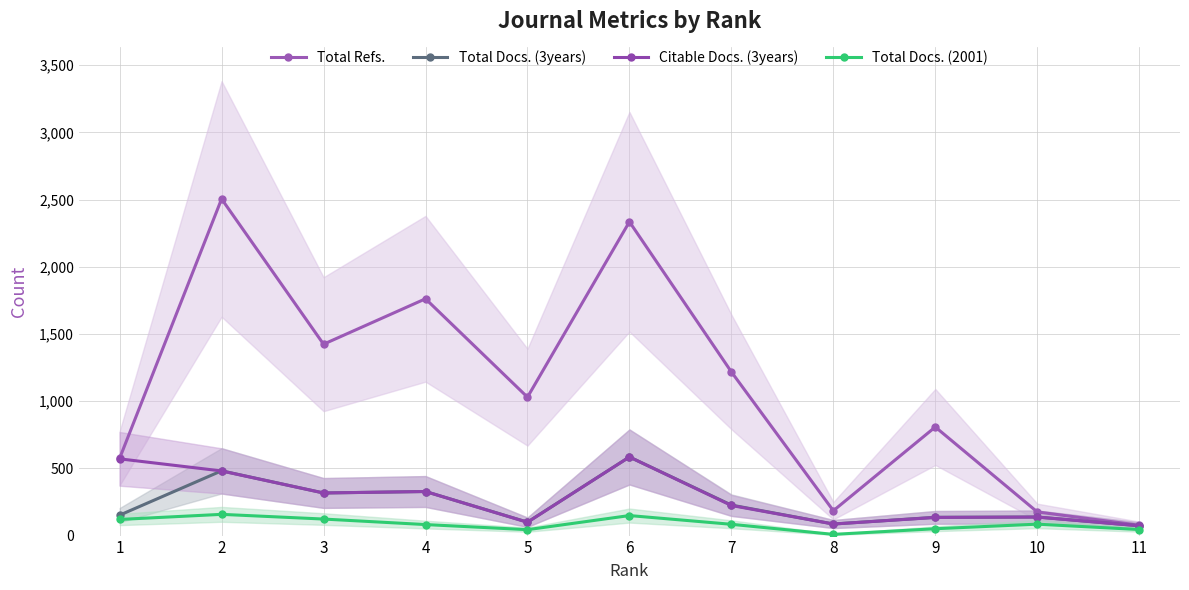

Count the number of data series in this chart.

4